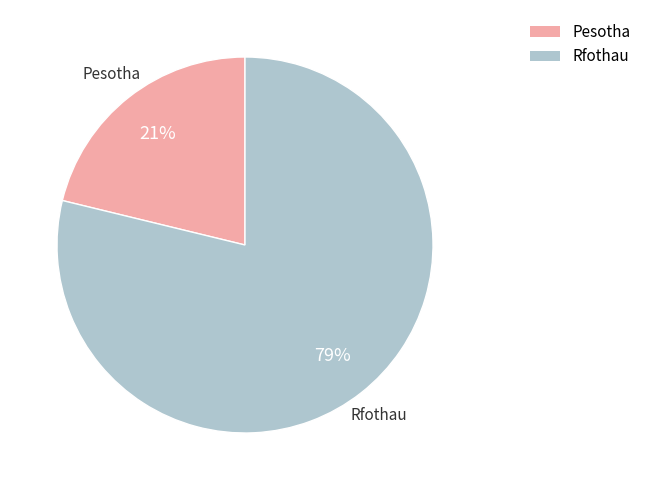

Between Rfothau and Pesotha, which is larger?

Rfothau